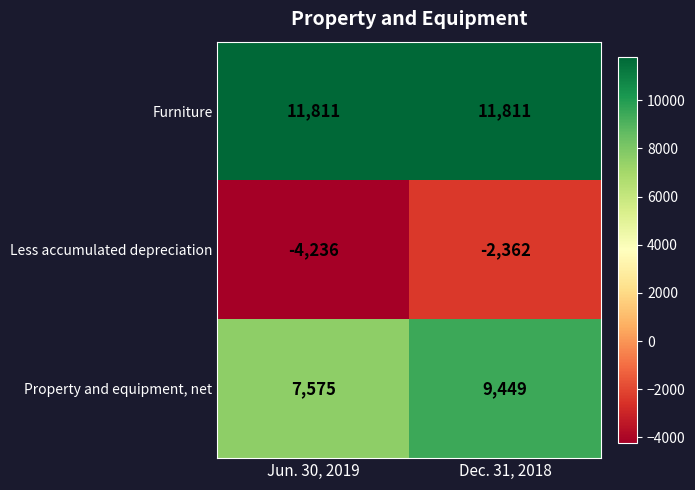

What is the total value across all series at Dec. 31, 2018?

18898